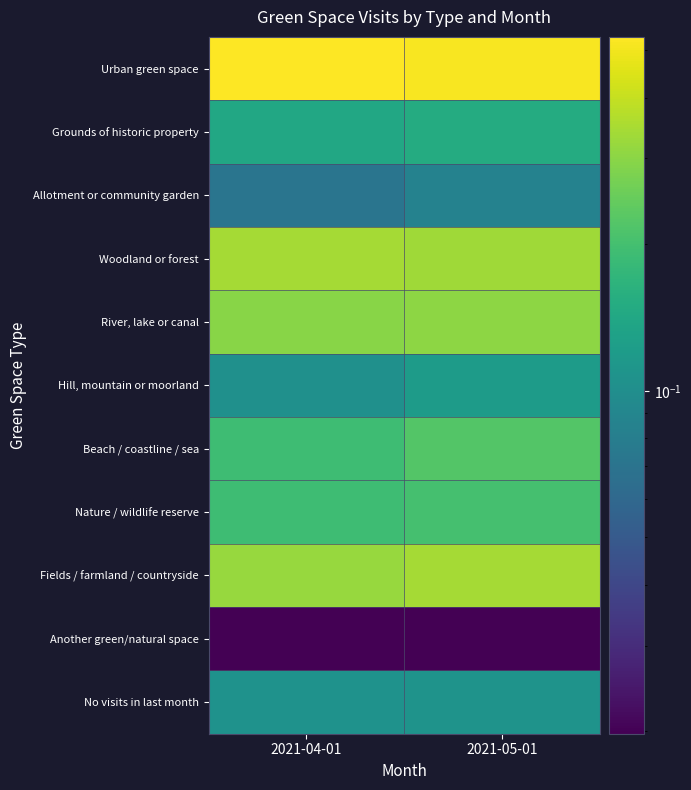

At which category is the sum across all series the highest?

2021-05-01